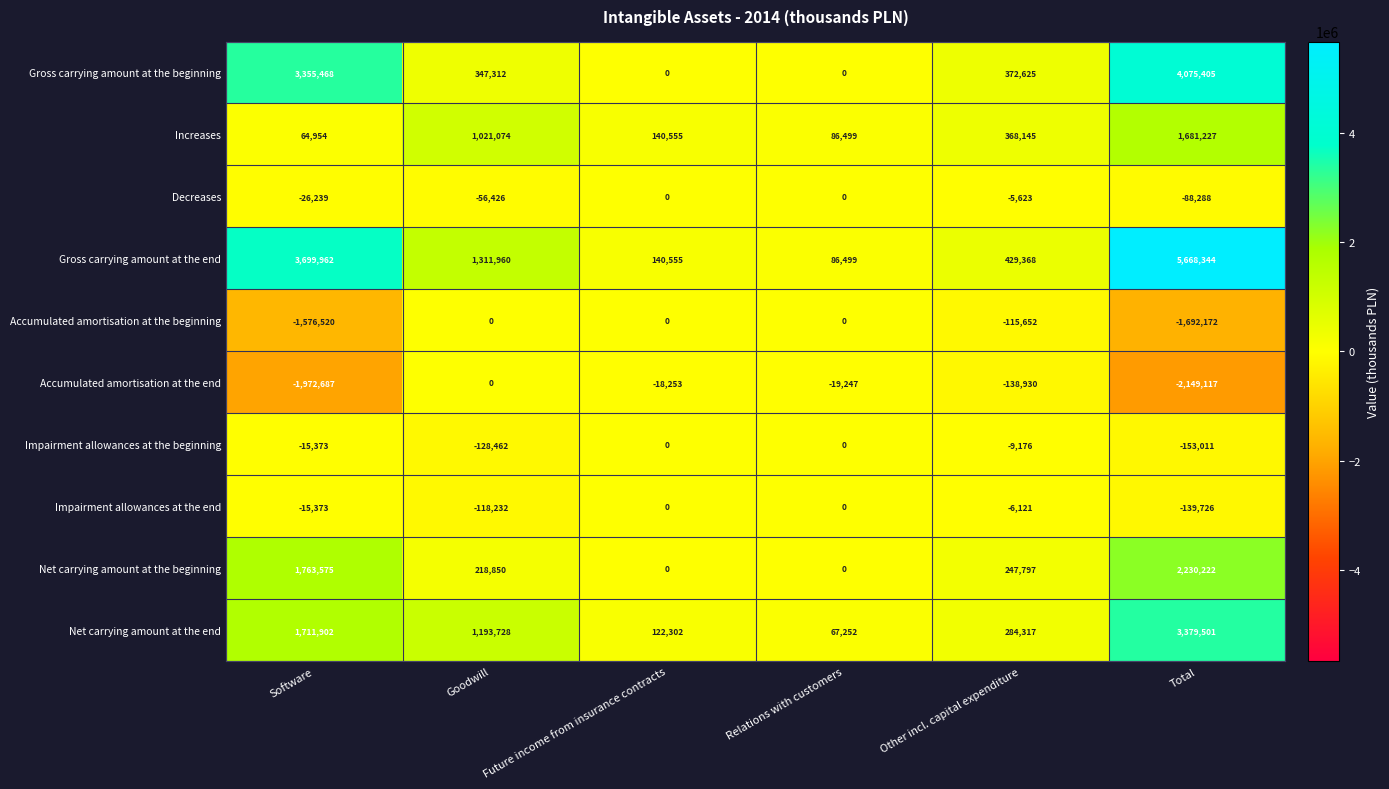

How many data points does each series have?

6